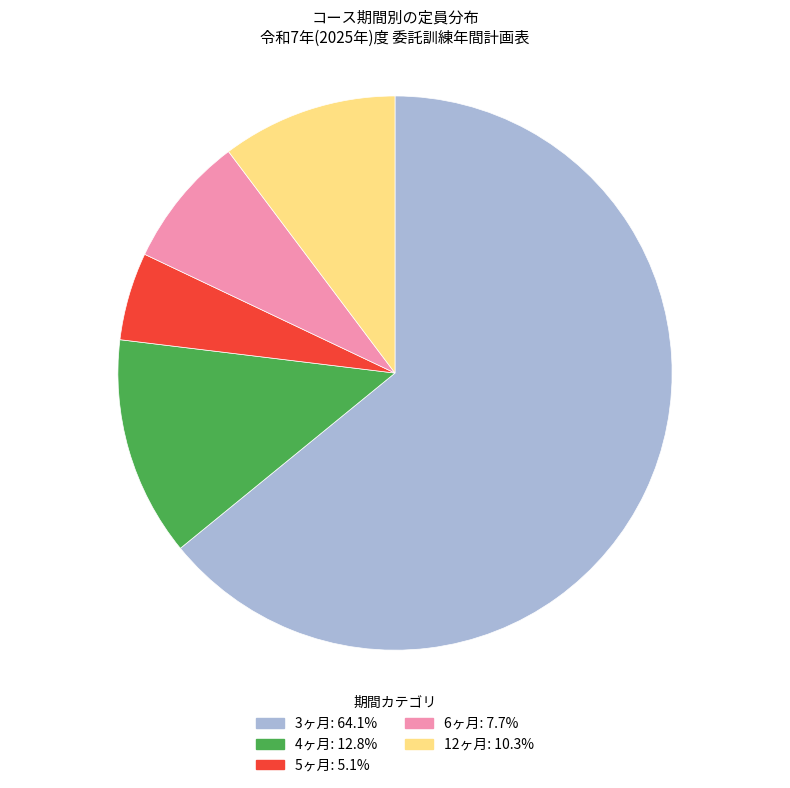

How many segments does this pie chart have?

5